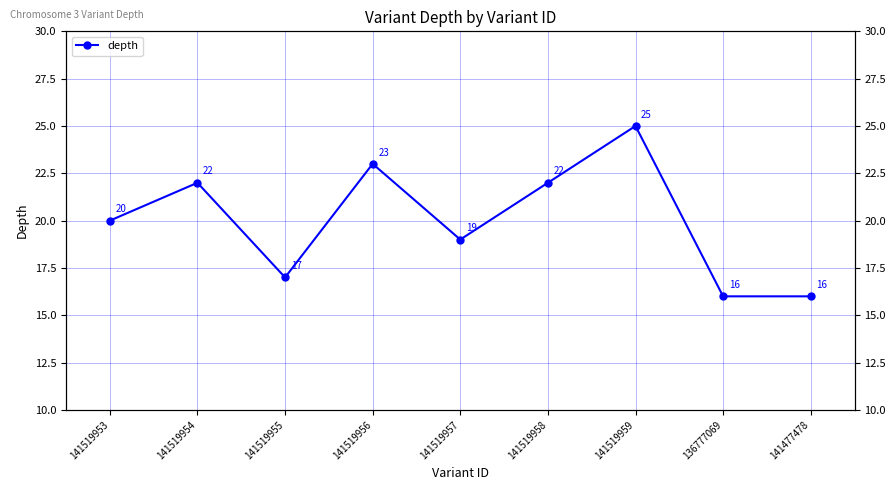

What is the minimum value shown in the chart?

16